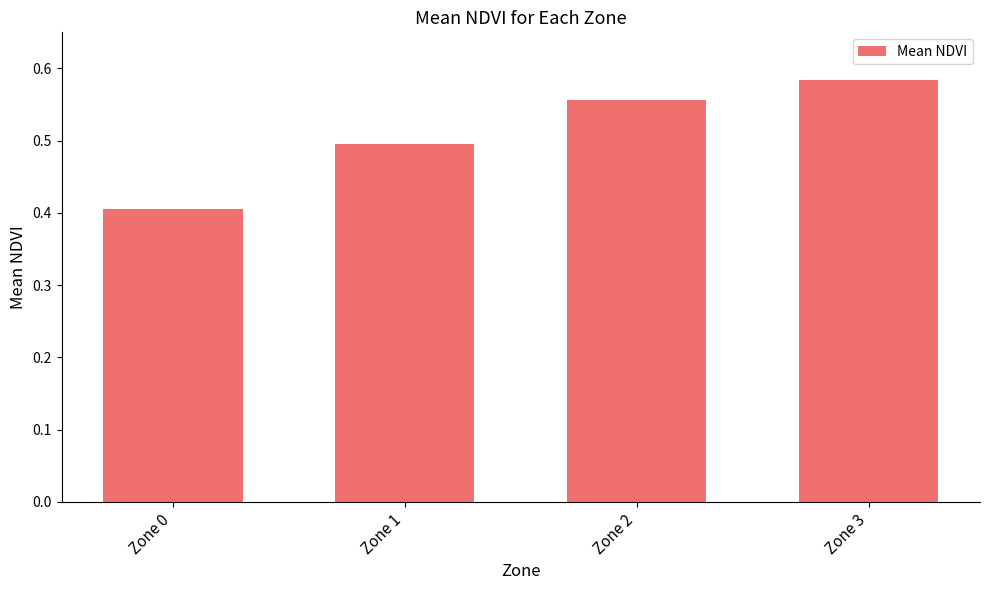

Rank the categories by value from lowest to highest.

Zone 0, Zone 1, Zone 2, Zone 3